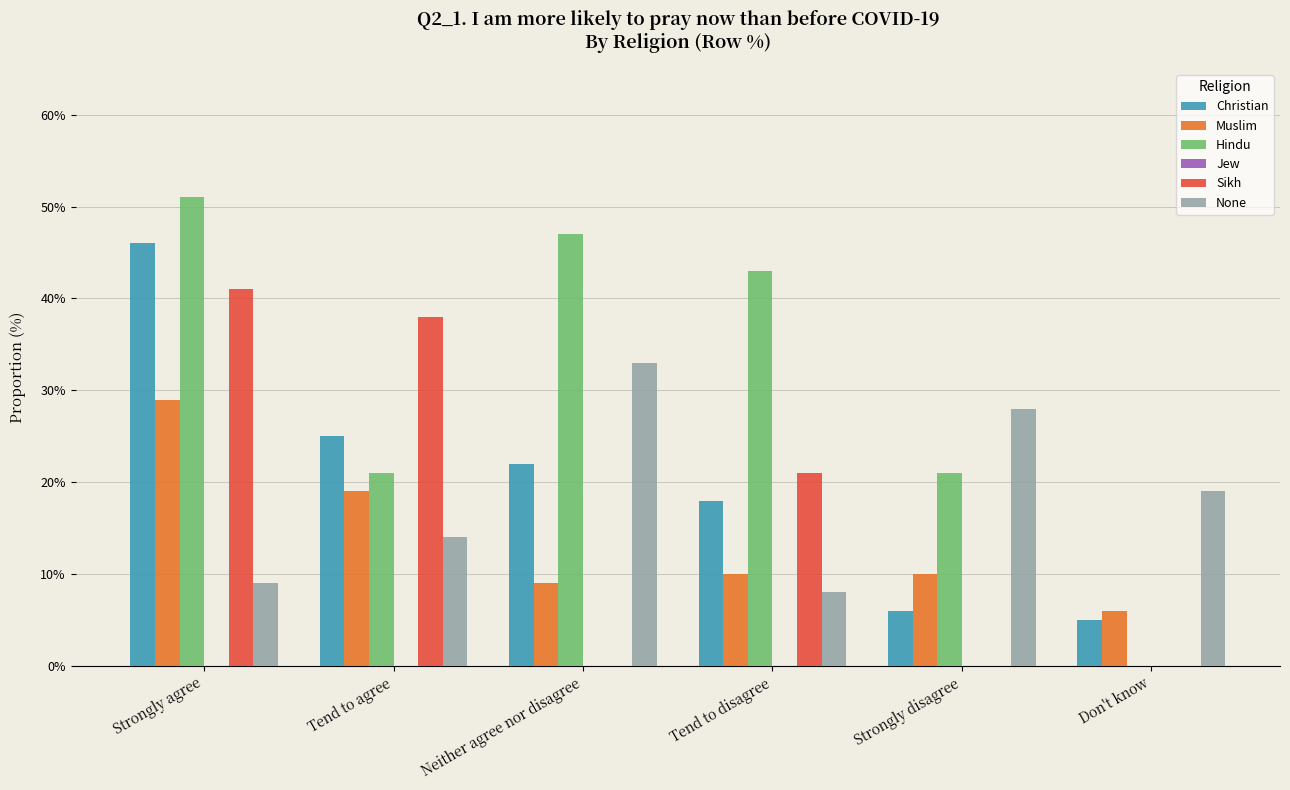

Reading left to right, what are all the values shown in this chart?

Christian: Strongly agree=0.5	Tend to agree=0.2	Neither agree nor disagree=0.2	Tend to disagree=0.2	Strongly disagree=0.1	Don't know=0.1
Muslim: Strongly agree=0.3	Tend to agree=0.2	Neither agree nor disagree=0.1	Tend to disagree=0.1	Strongly disagree=0.1	Don't know=0.1
Hindu: Strongly agree=0.5	Tend to agree=0.2	Neither agree nor disagree=0.5	Tend to disagree=0.4	Strongly disagree=0.2	Don't know=0.0
Jew: Strongly agree=0.0	Tend to agree=0.0	Neither agree nor disagree=0.0	Tend to disagree=0.0	Strongly disagree=0.0	Don't know=0.0
Sikh: Strongly agree=0.4	Tend to agree=0.4	Neither agree nor disagree=0.0	Tend to disagree=0.2	Strongly disagree=0.0	Don't know=0.0
None: Strongly agree=0.1	Tend to agree=0.1	Neither agree nor disagree=0.3	Tend to disagree=0.1	Strongly disagree=0.3	Don't know=0.2